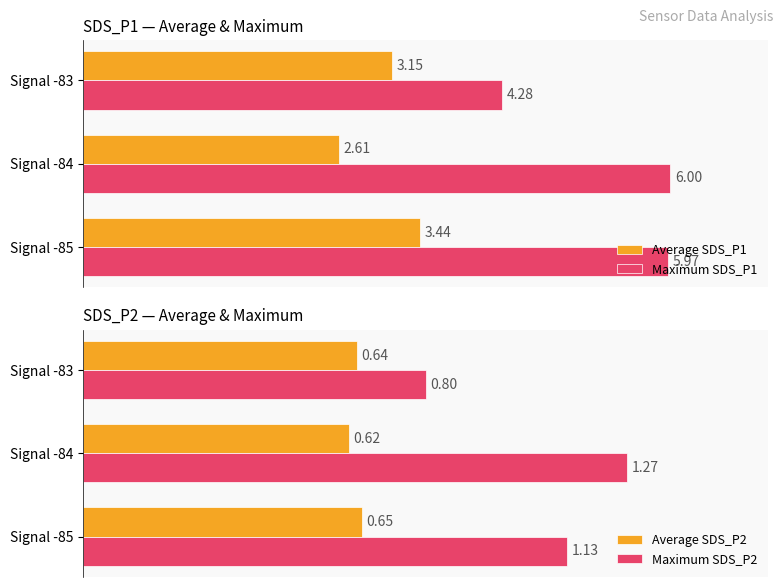

List the labels in order of Average SDS_P1 value, largest first.

Signal -85, Signal -83, Signal -84